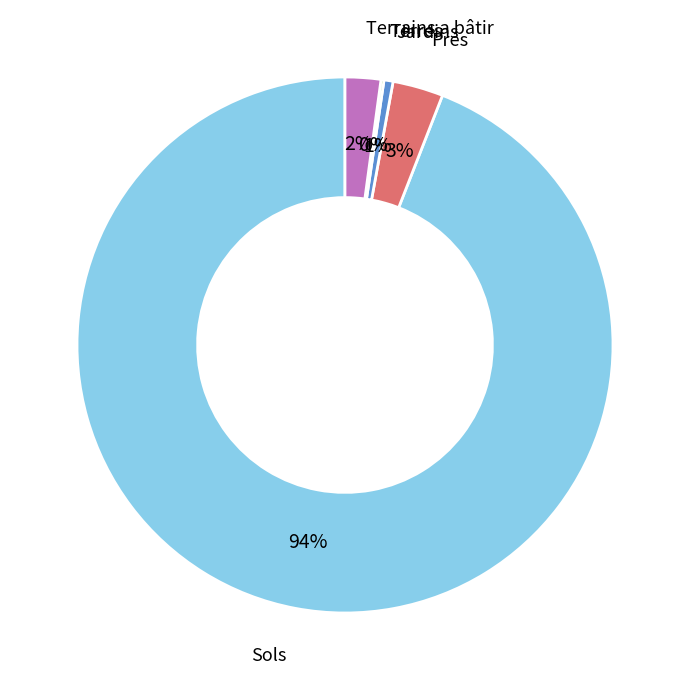

To the nearest percent, what is the difference between the largest and smallest slice percentages?

94%